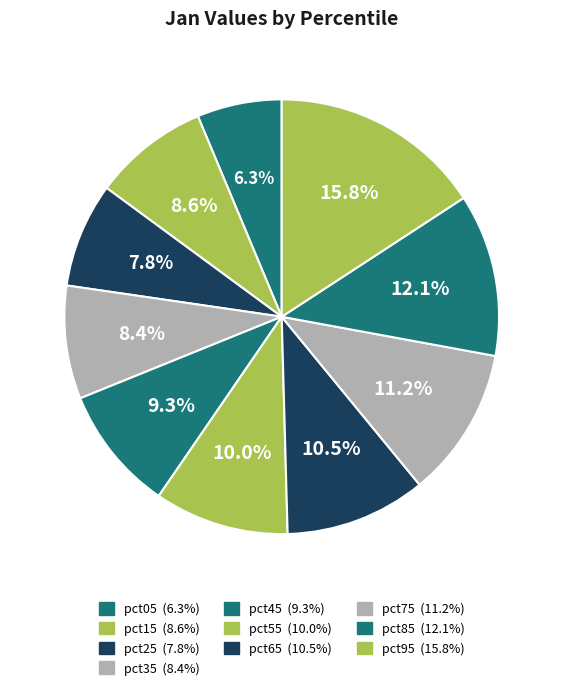

Which slice is the largest?

pct95